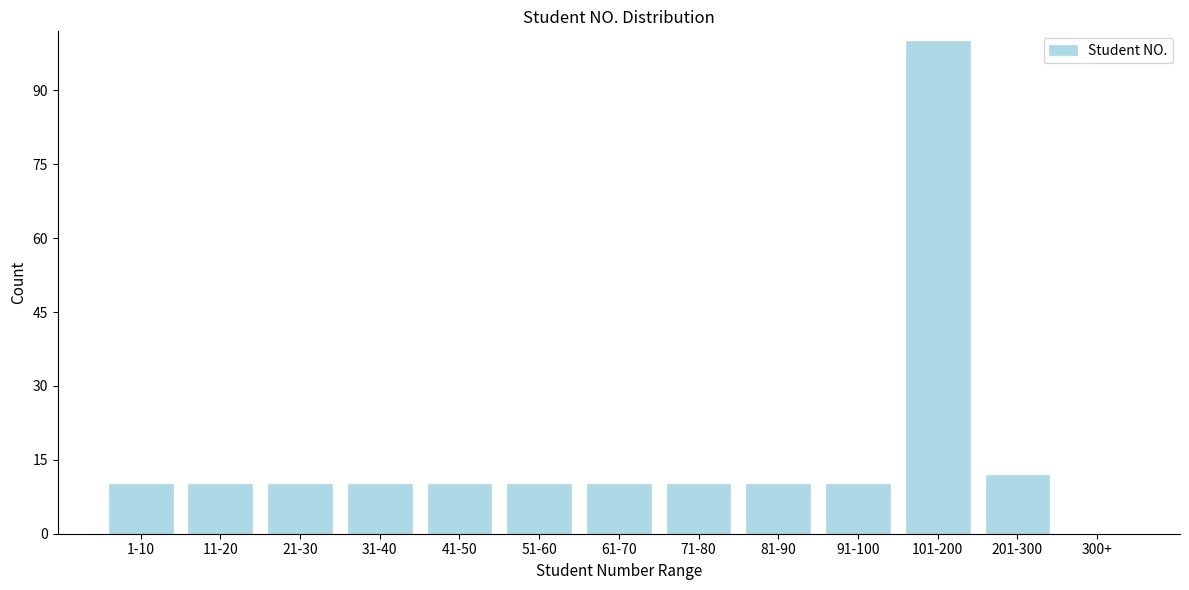

Reading left to right, extract all data points from this chart.

1-10=10	11-20=10	21-30=10	31-40=10	41-50=10	51-60=10	61-70=10	71-80=10	81-90=10	91-100=10	101-200=100	201-300=12	300+=0